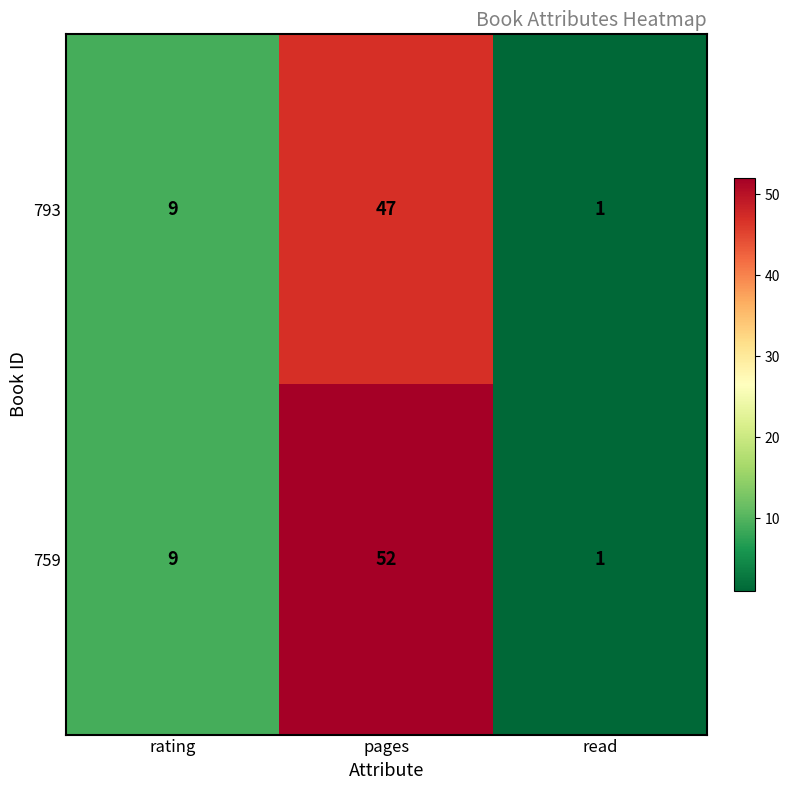

List the series in order of their peak value, lowest first.

793, 759